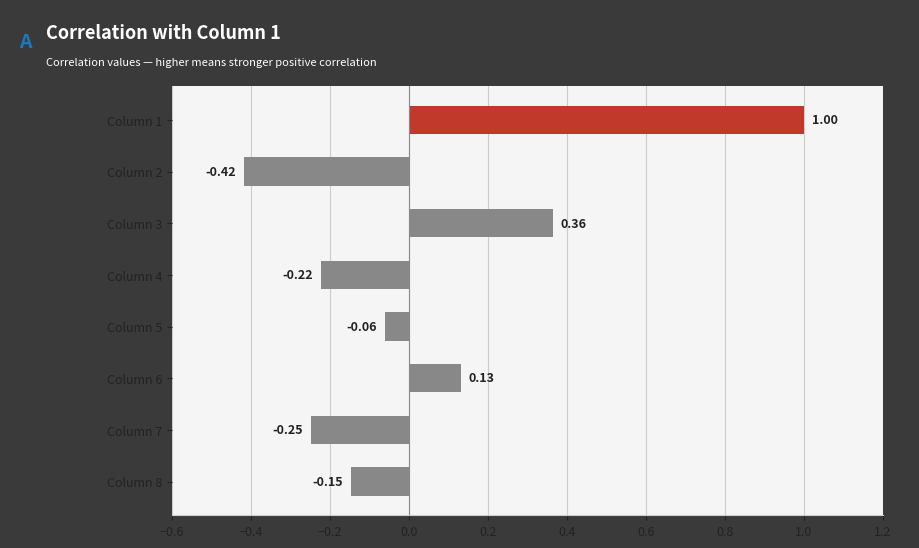

What is the difference between the values at Column 1 and Column 2?

1.4